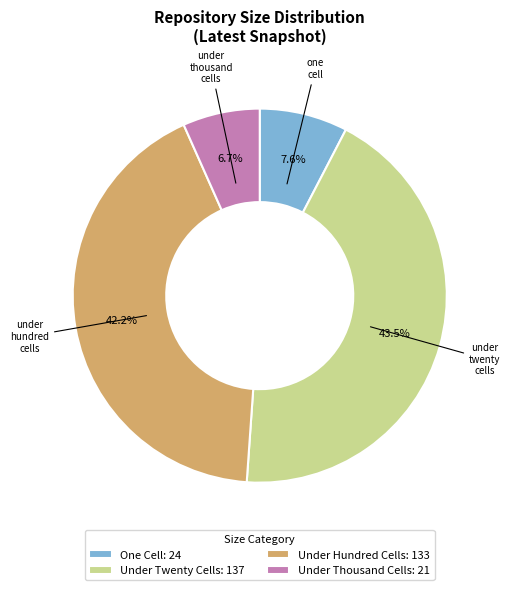

Which category has the smallest portion of the pie?

Under Thousand Cells: 21